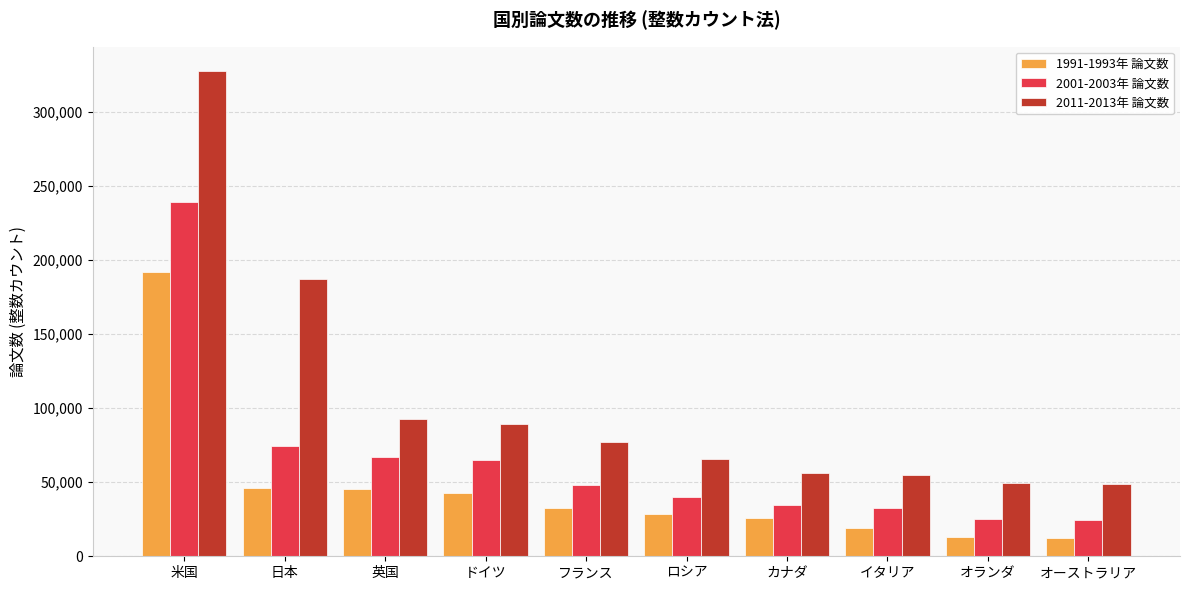

Which series has the largest total across all categories?

2011-2013年 論文数